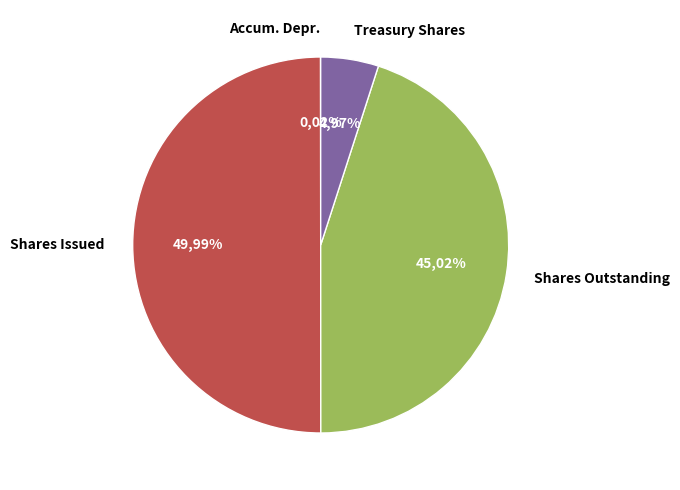

The Common stock, shares issued slice represents 50% of the pie. True or false?

True